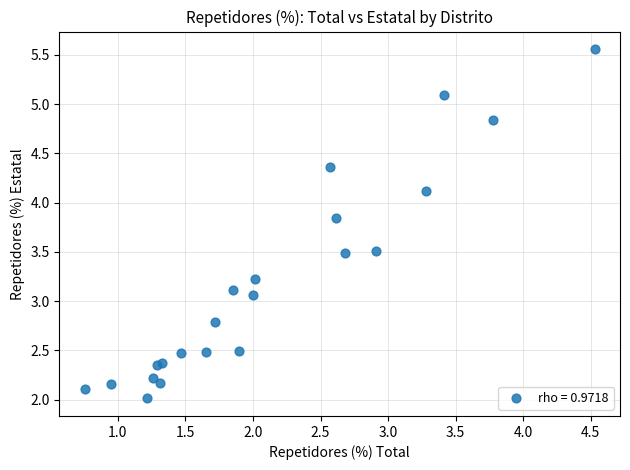

What is the range of Y values (max minus min)?

3.5